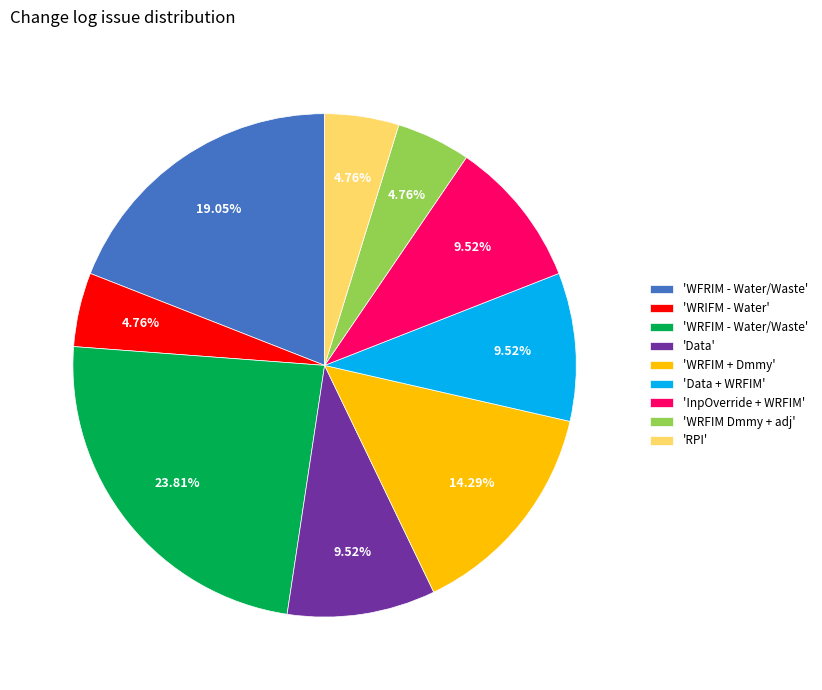

What is the ratio of the value at 'WRFIM - Water/Waste' to the value at 'WFRIM - Water/Waste'?

1.2